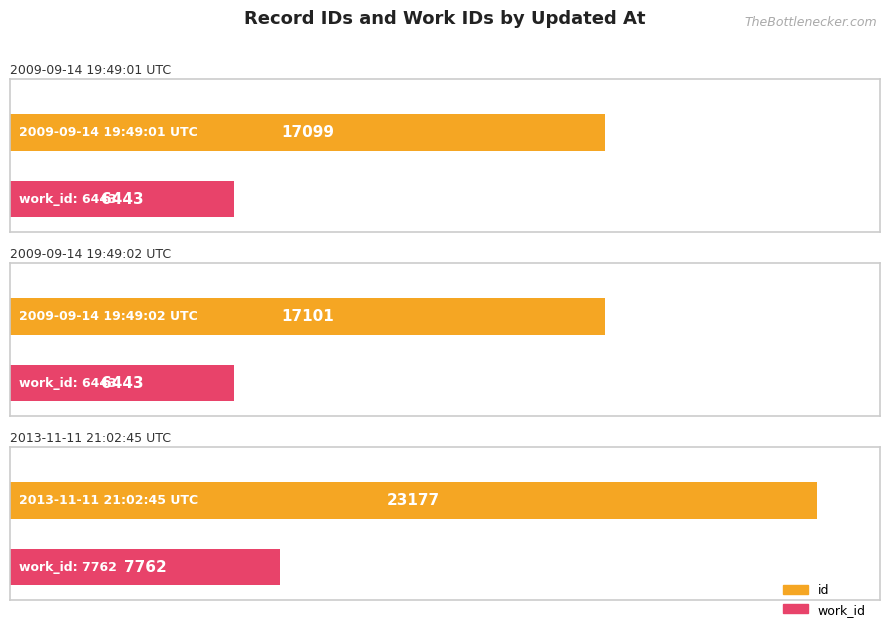

What is the highest value of the work_id series?

7762